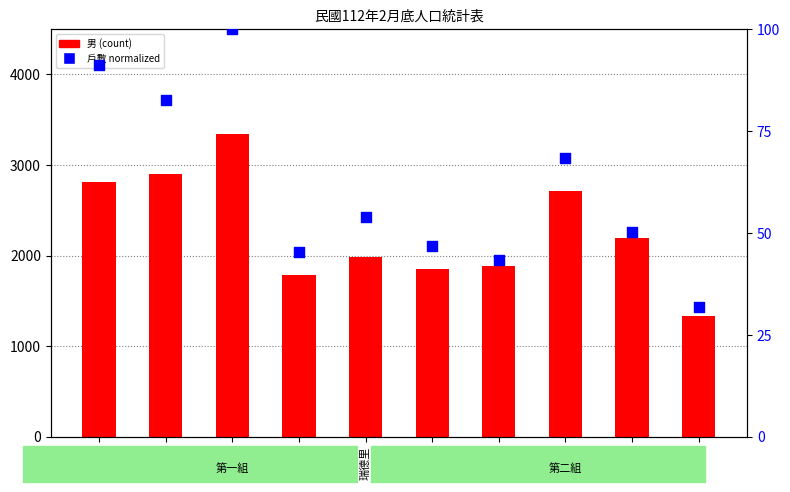

At which category is the sum across all series the highest?

瑞豐里